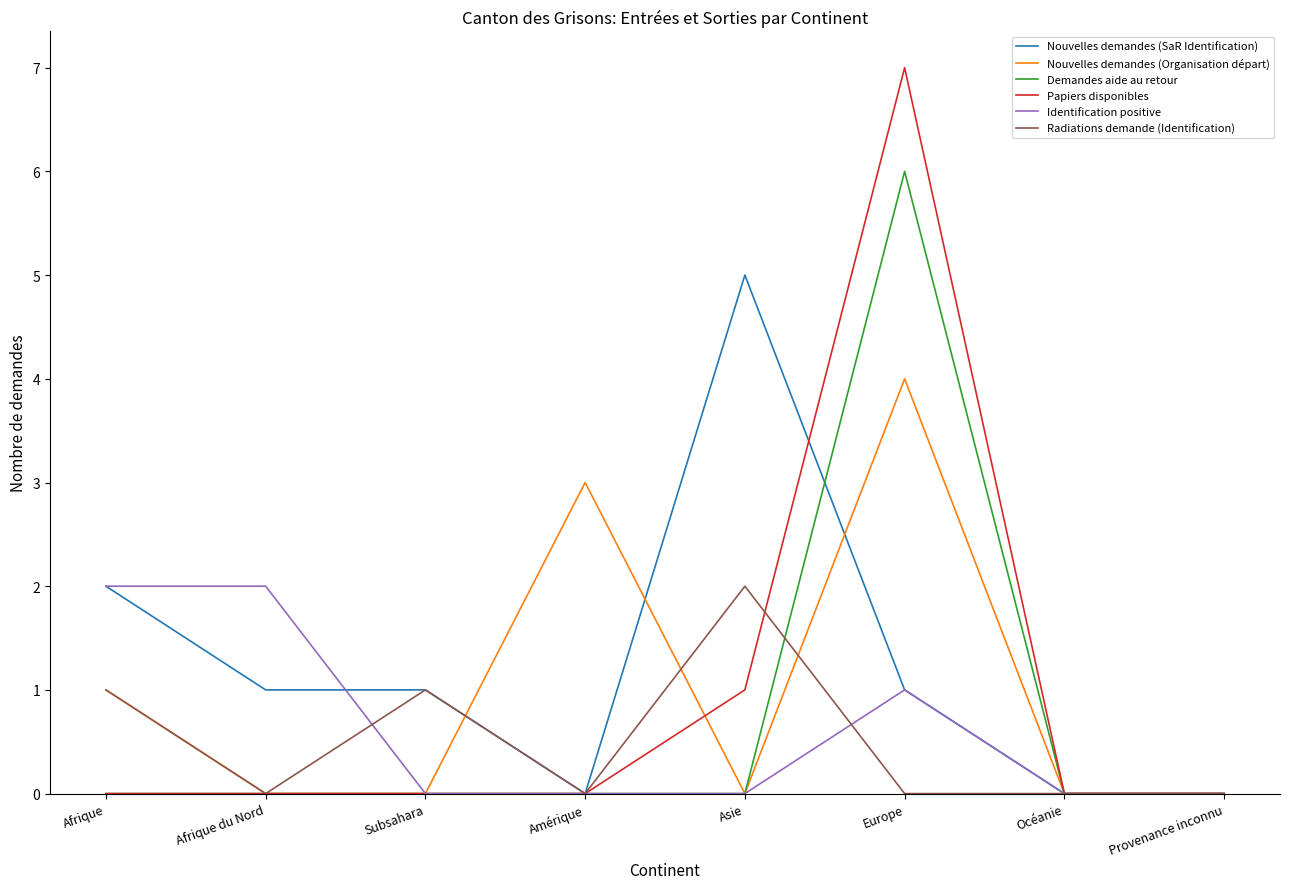

Which series changed the most between Europe and Océanie?

Papiers disponibles